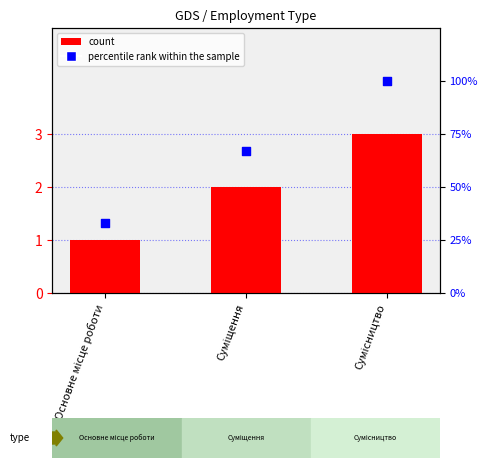

What are all the series names shown in the legend?

count, percentile rank within the sample